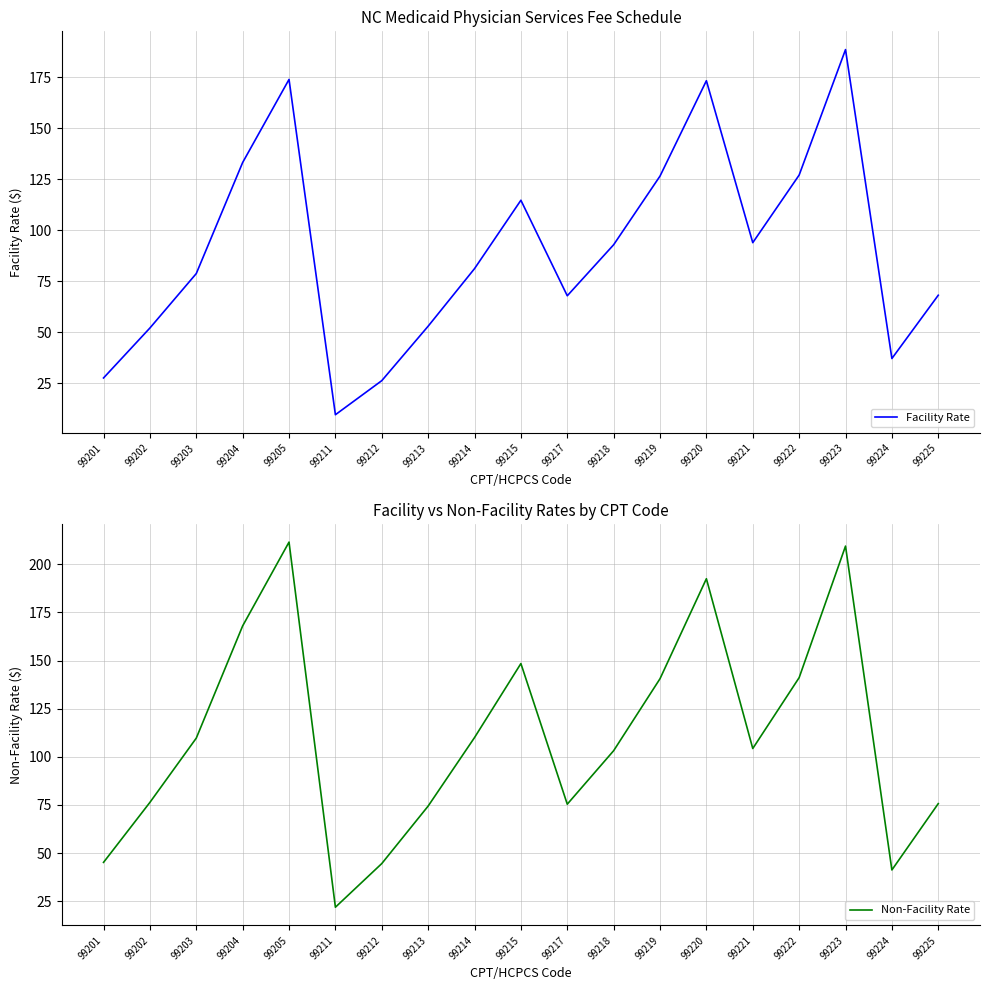

What is the difference between the Non-Facility Rate values at 99213 and 99221?

29.9